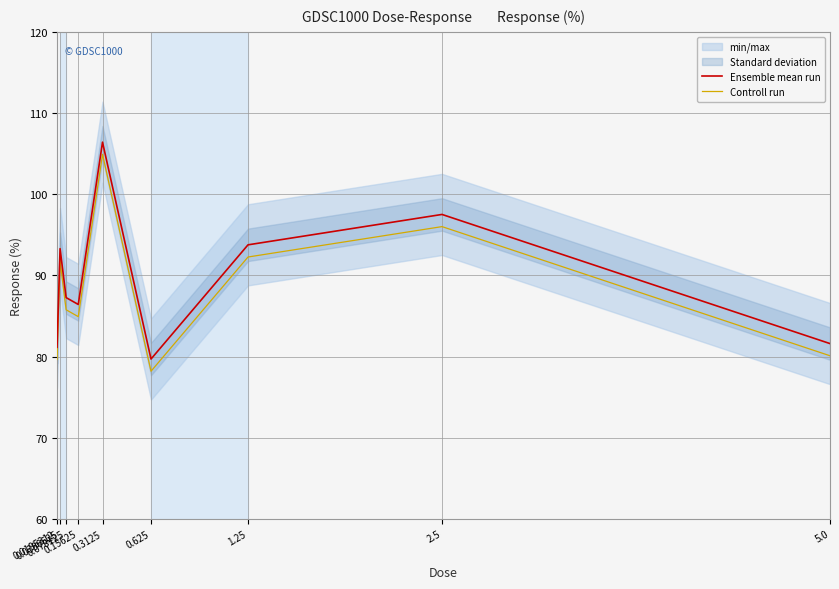

What is the sum of all Ensemble mean run values?

807.1